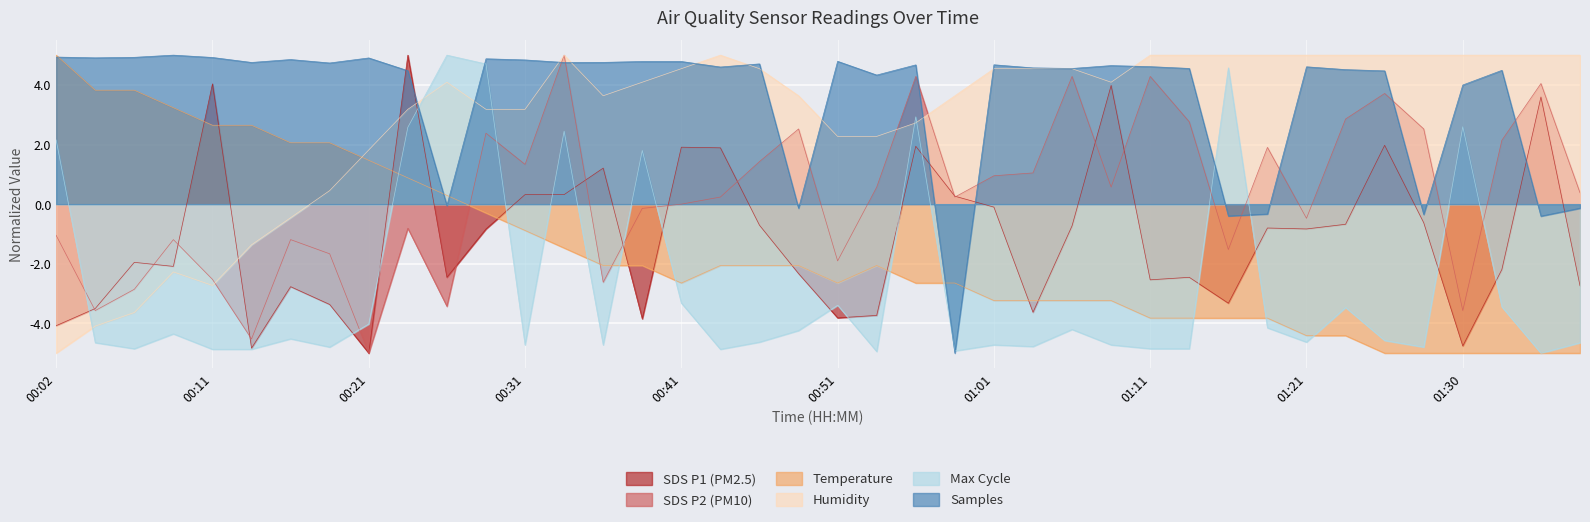

At how many categories does at least one series exceed -1?

40